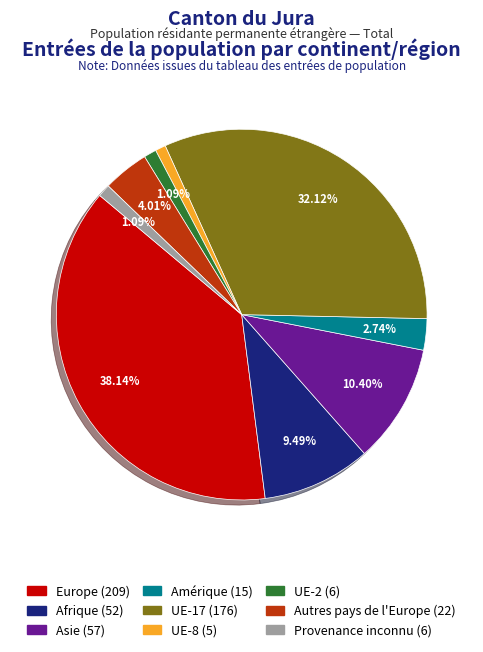

Combined, do Asie and UE-2 account for over 50%?

No